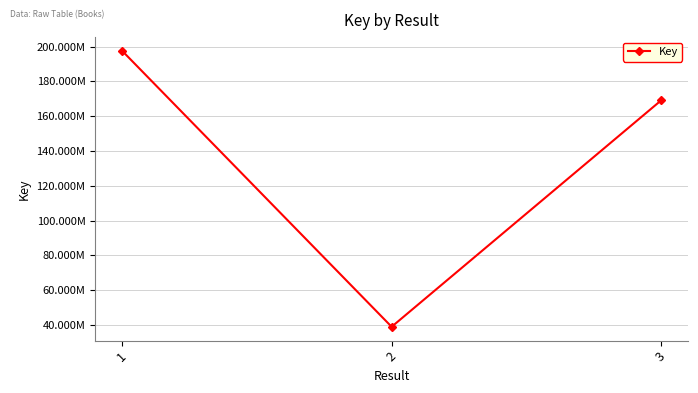

Which label corresponds to the largest value in the chart?

1